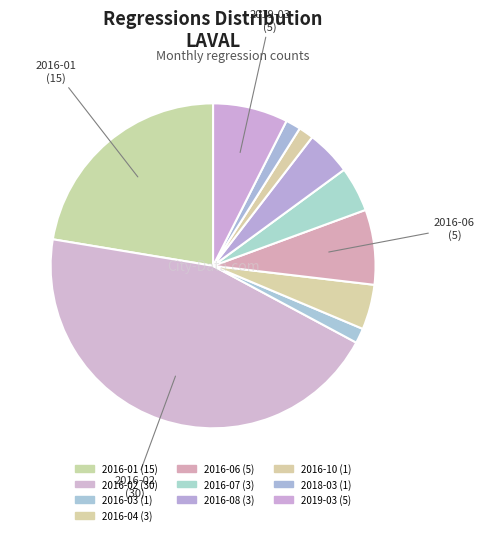

What is the smallest slice in the pie chart?

2016-03